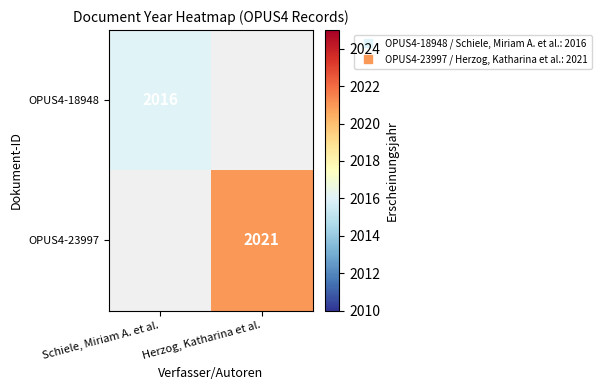

Count the number of categories in the chart.

2